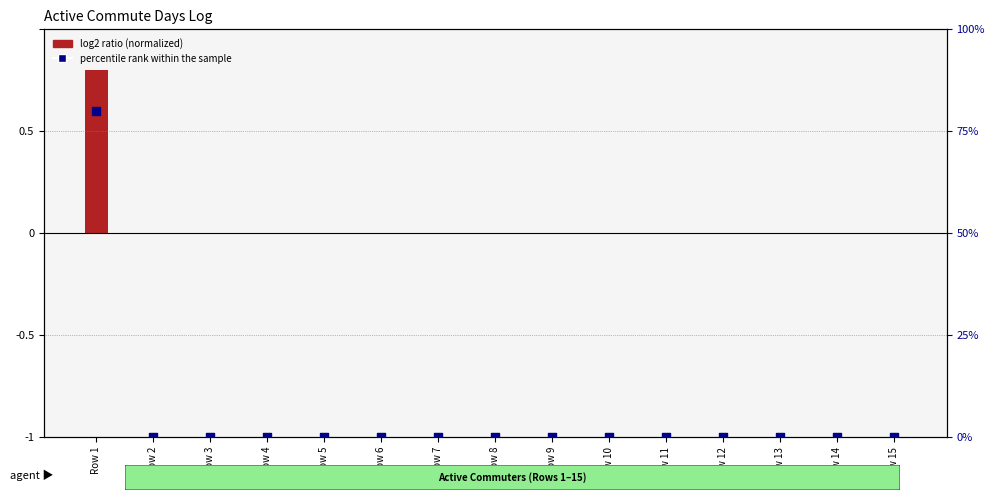

Which series has the largest total across all categories?

percentile rank within sample